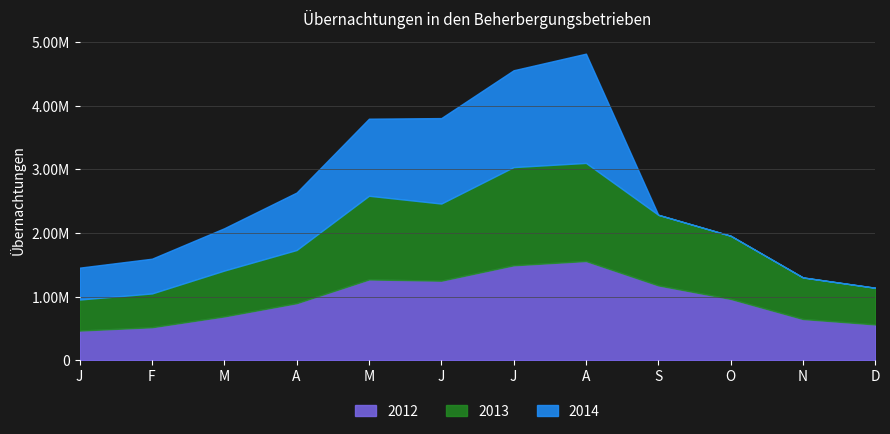

What is the maximum value for 2013?

3100374